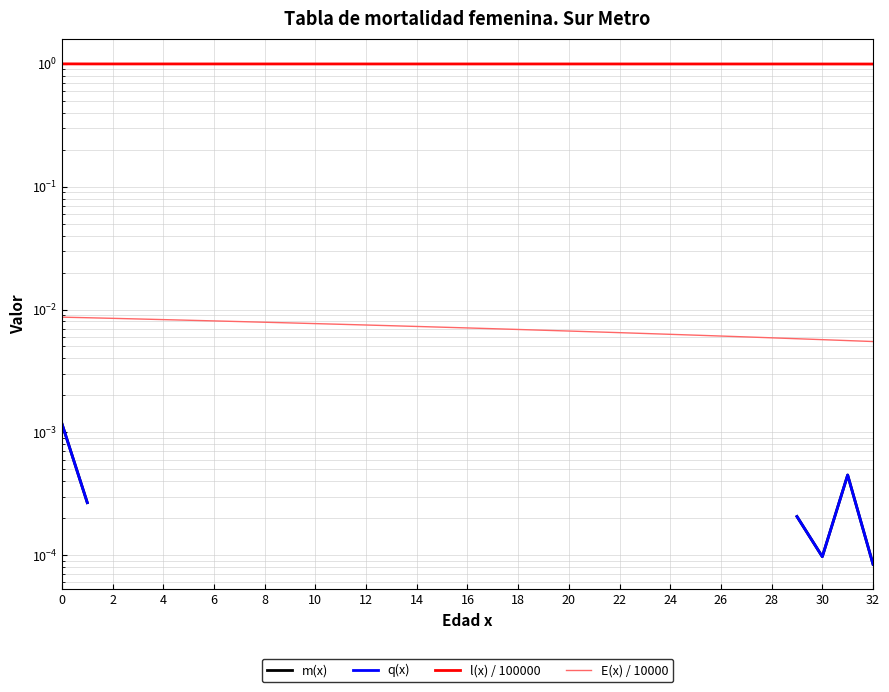

What is the label of the 16th point from the right?

17